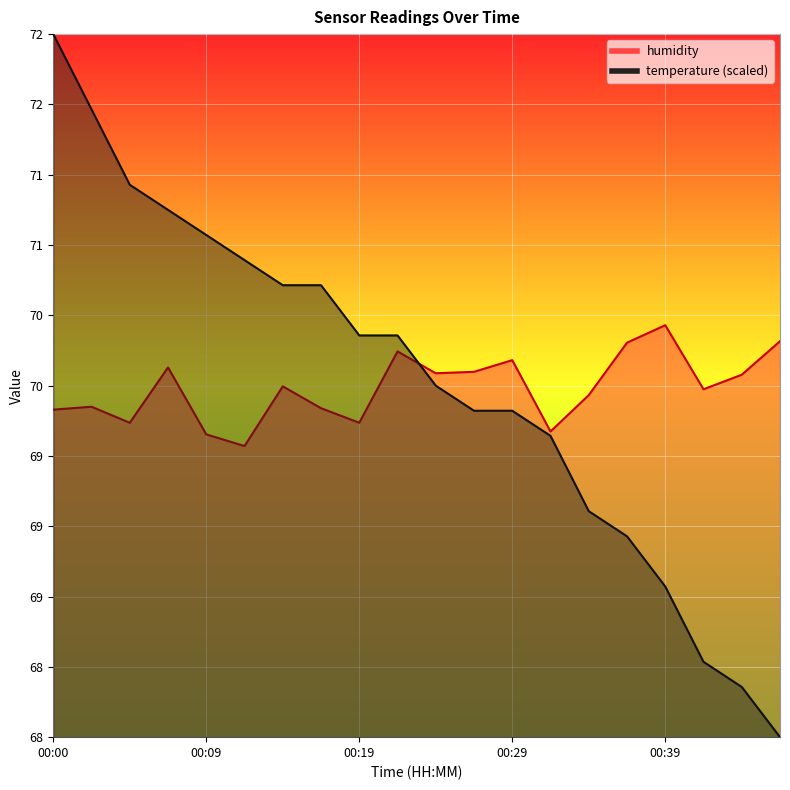

What is the difference between the maximum and second lowest values in the temperature series?

4.5